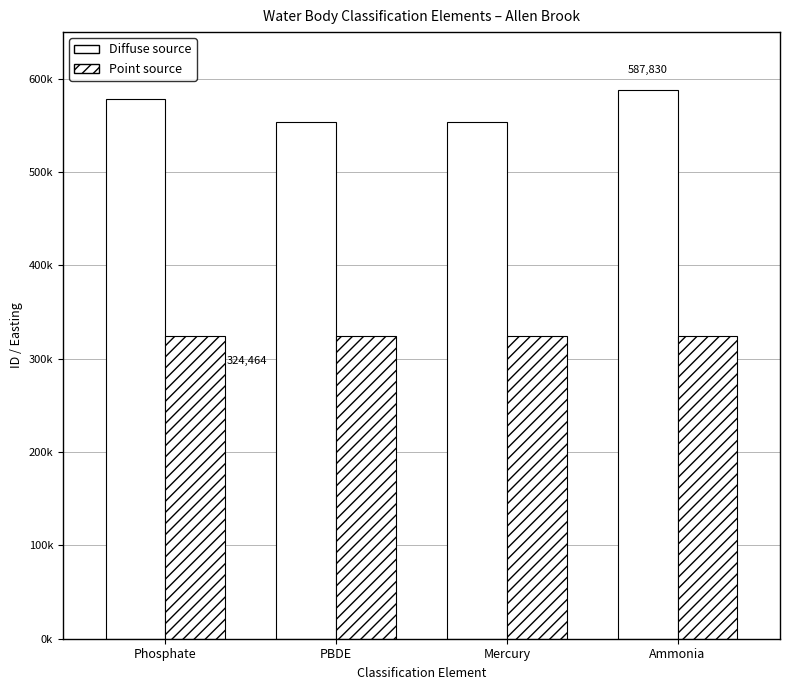

What is the difference between the second highest and minimum values in the Diffuse source series?

25046